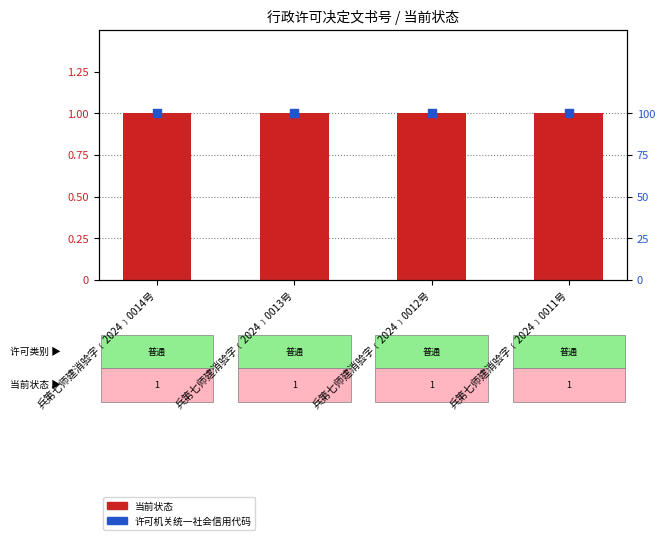

What are all the series names shown in the legend?

当前状态, 许可机关统一社会信用代码